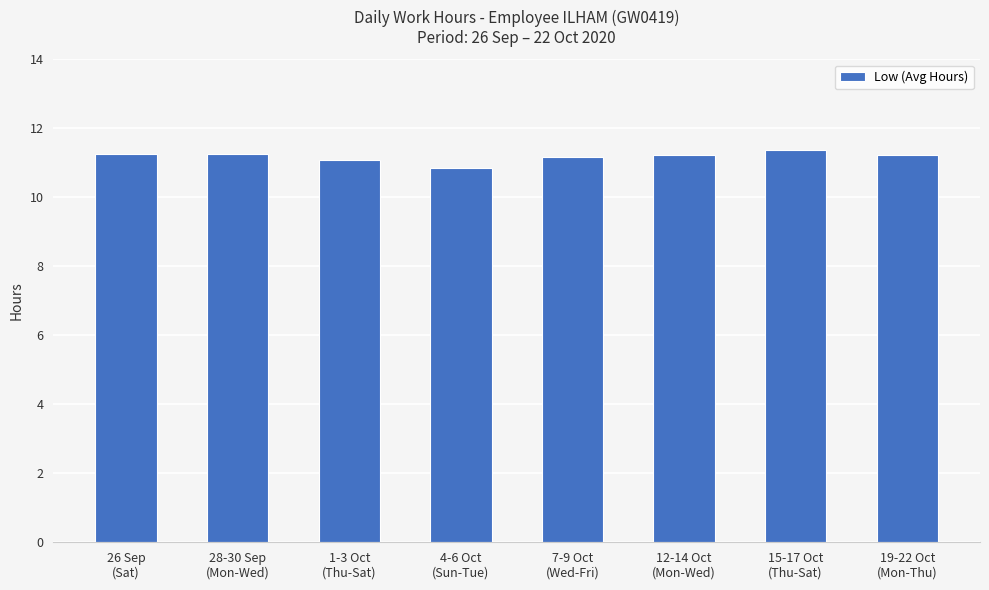

What is the value of the 6th bar from the left?

11.2